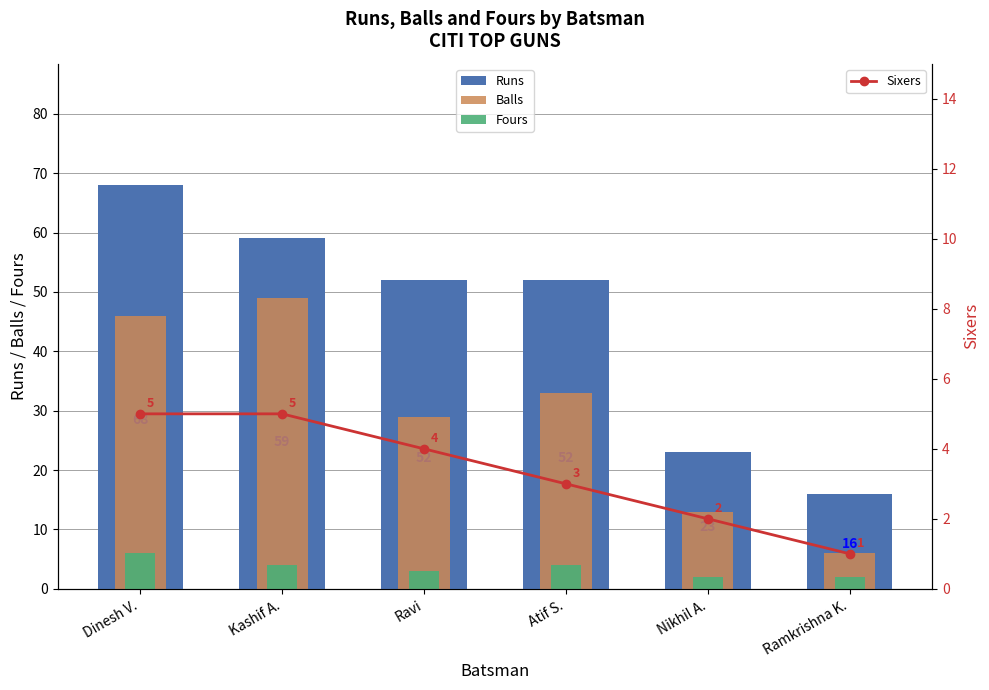

At which category does the chart reach its peak across all series?

Dinesh V.